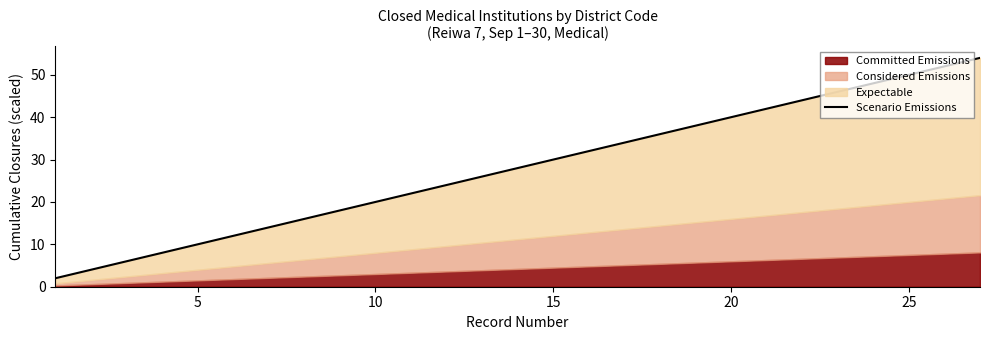

What is the sum of all values?

756